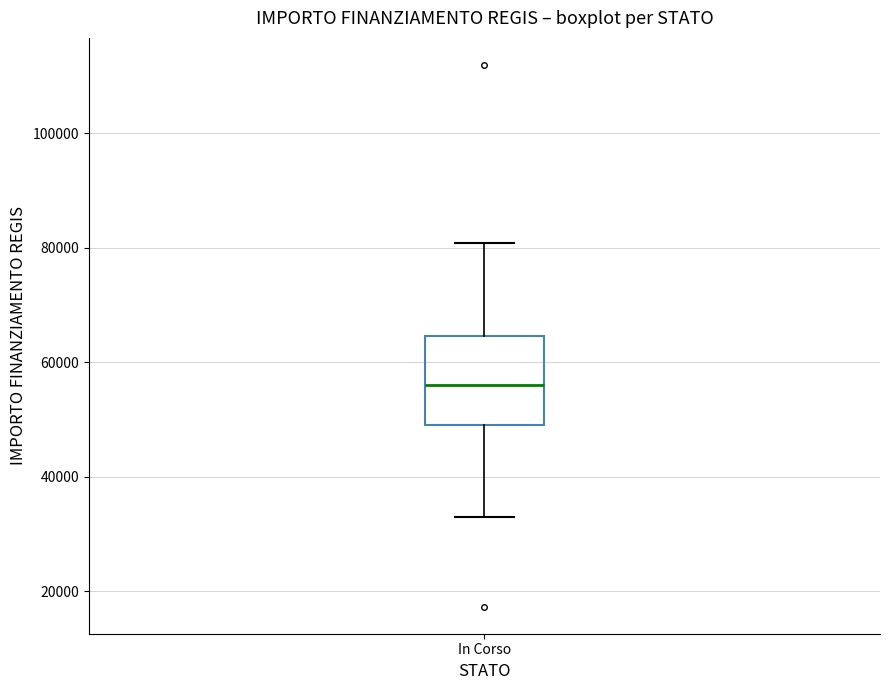

Transcribe this box plot: give where the median line is, the range the box spans, and where the two whiskers end, as read against the y-axis. The values are not printed on the chart, so give them approximately, as read against the axis.

median 56000, box 50000 to 64000, whiskers 32000 to 80000